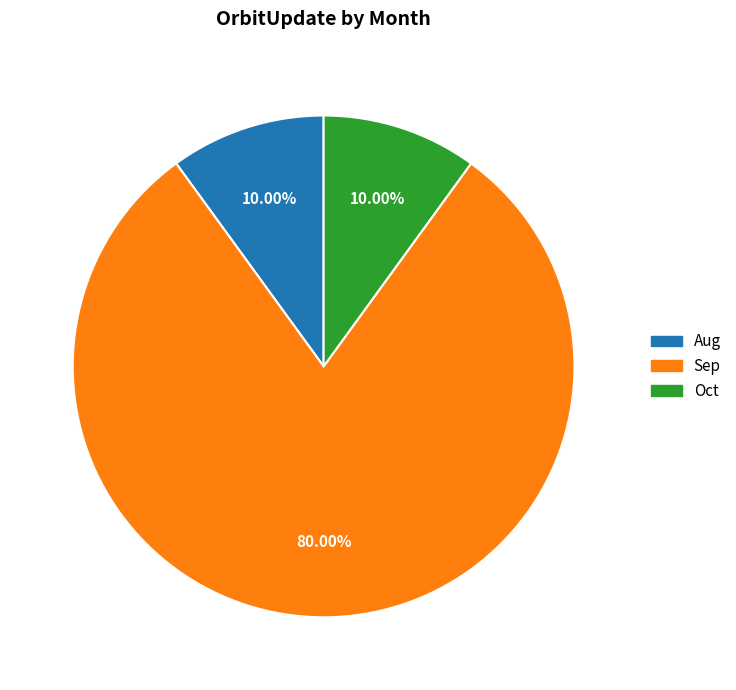

To the nearest percent, what is the average slice percentage?

33%